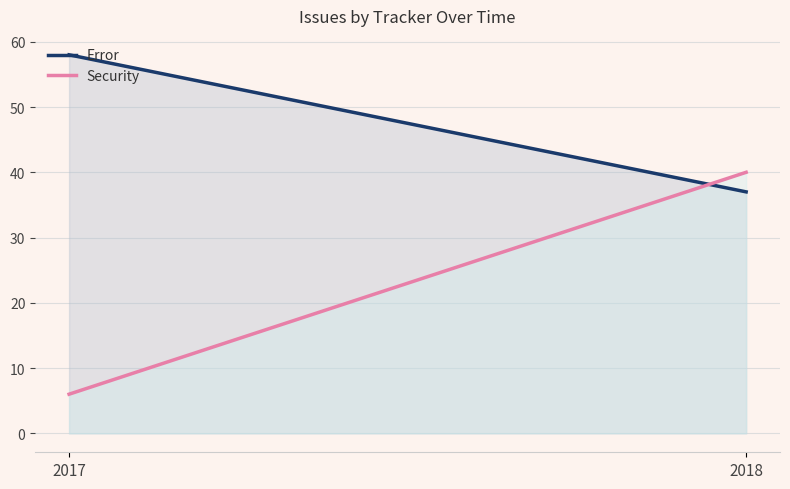

Is the value of Security at 2018 greater than the value of Error at 2017?

No